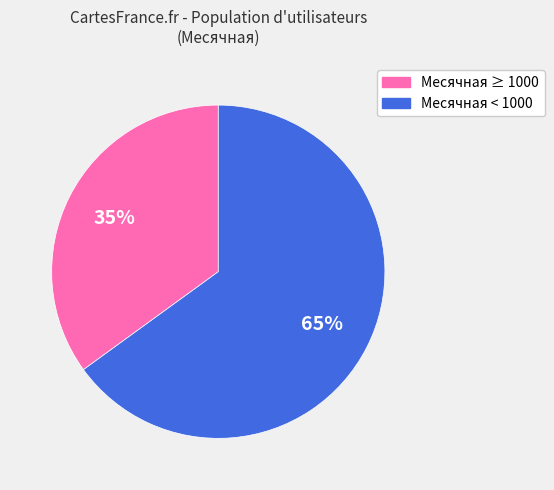

Does any single category account for the majority?

Yes